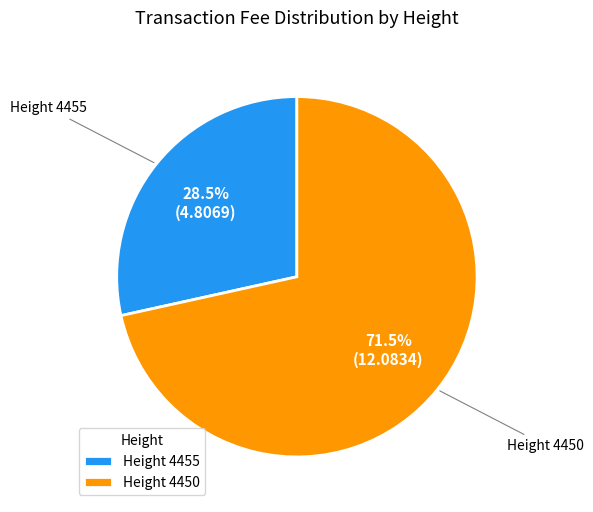

What is the largest slice in the pie chart?

Height 4450